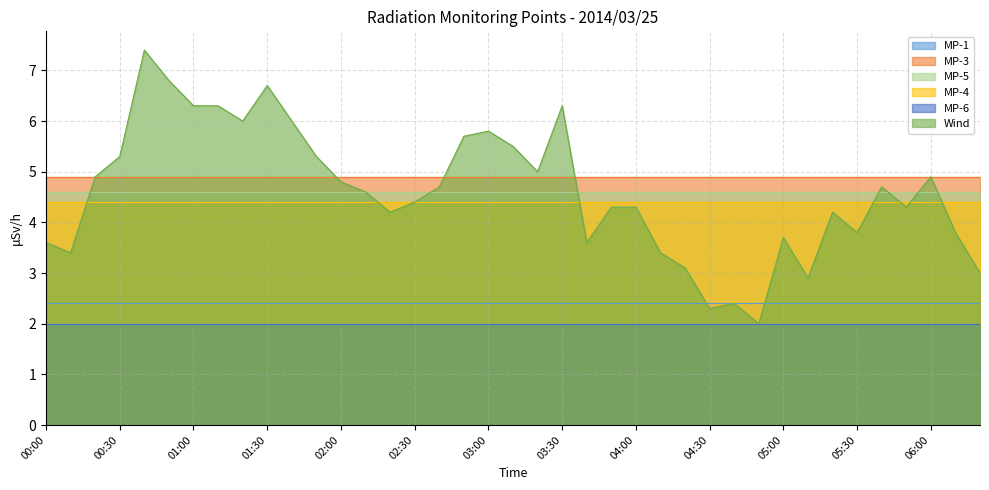

Does the chart display data point markers on the line(s)?

No